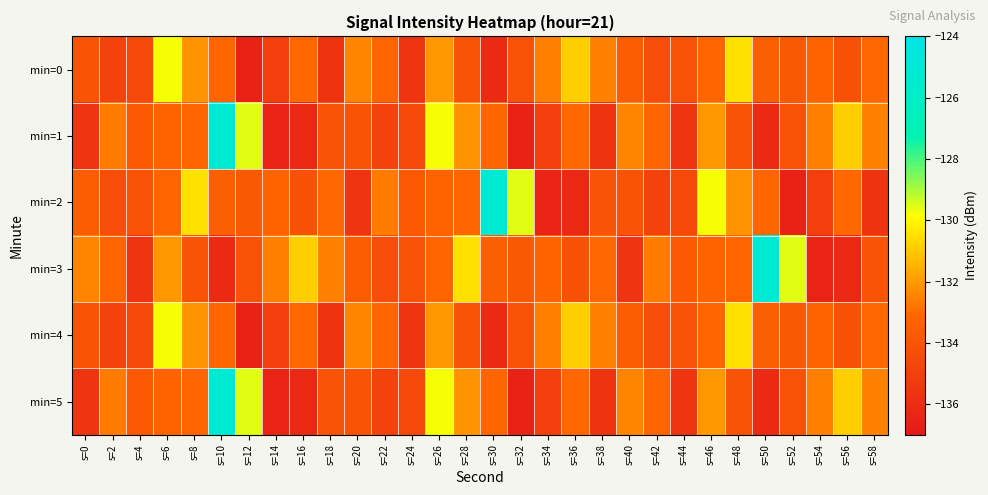

Which series has the largest range (max minus min)?

min=1